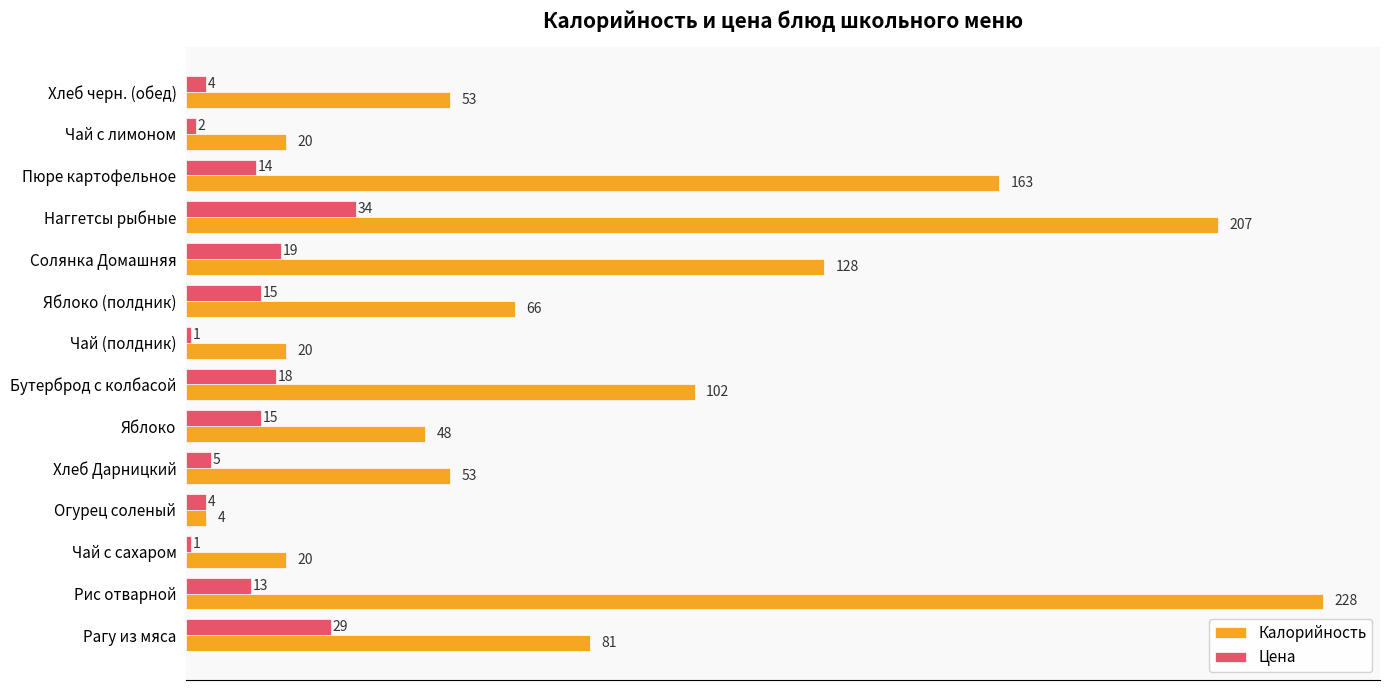

What is the average value of the Калорийность series?

85